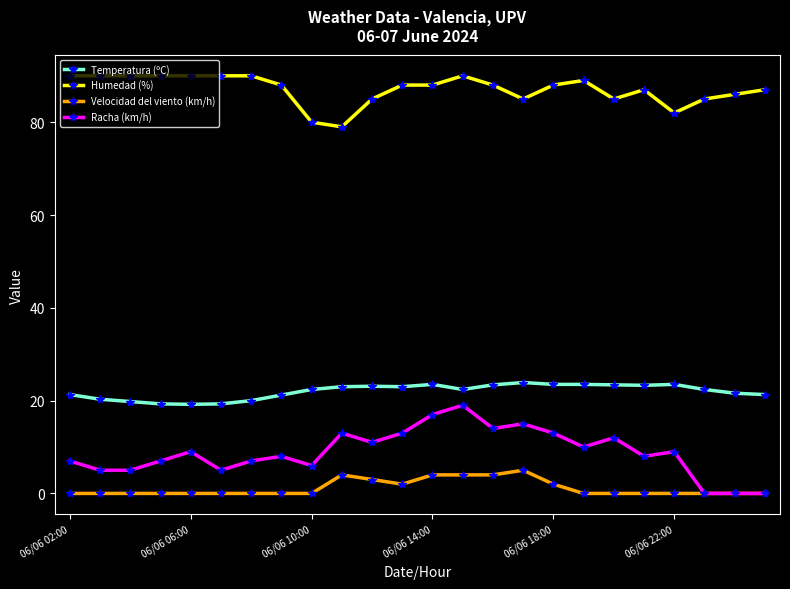

Which series has the widest spread of values?

Racha (km/h)